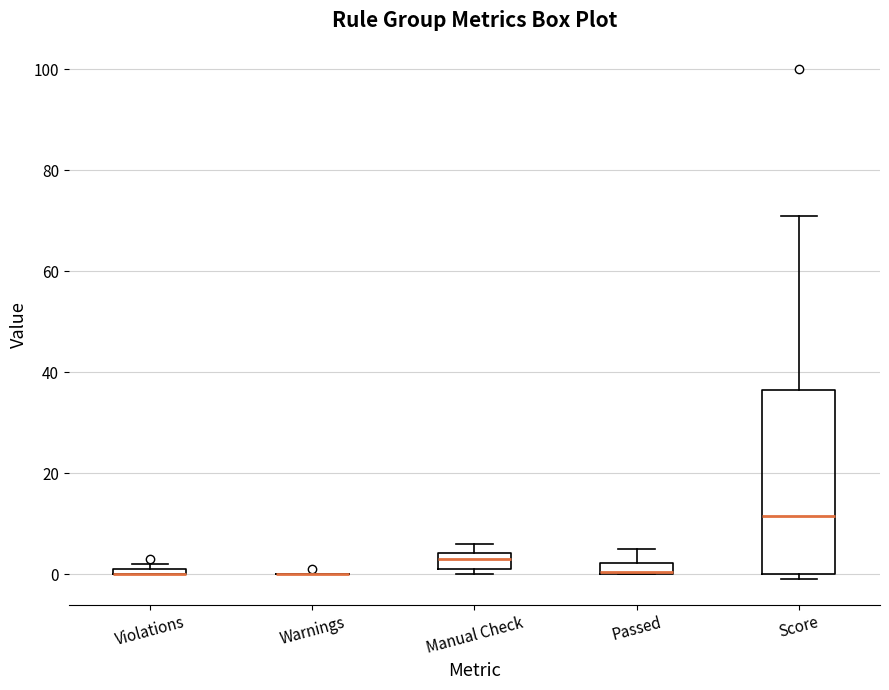

Which box is the tallest, from its lower edge to its upper edge?

Score